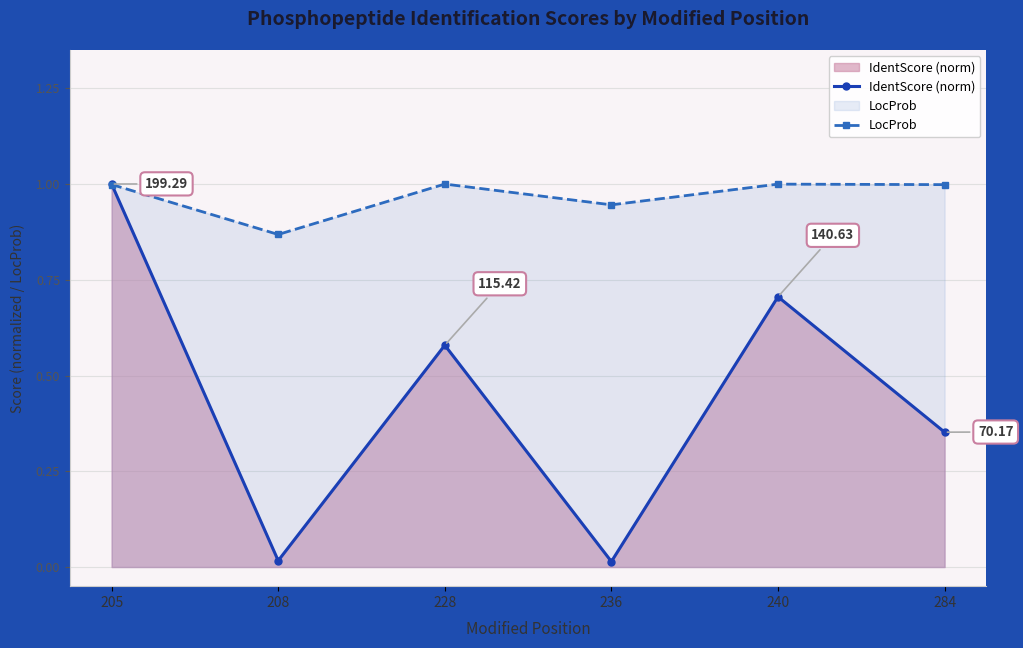

What is the value of the LocProb point at the 2nd from the left?

0.9